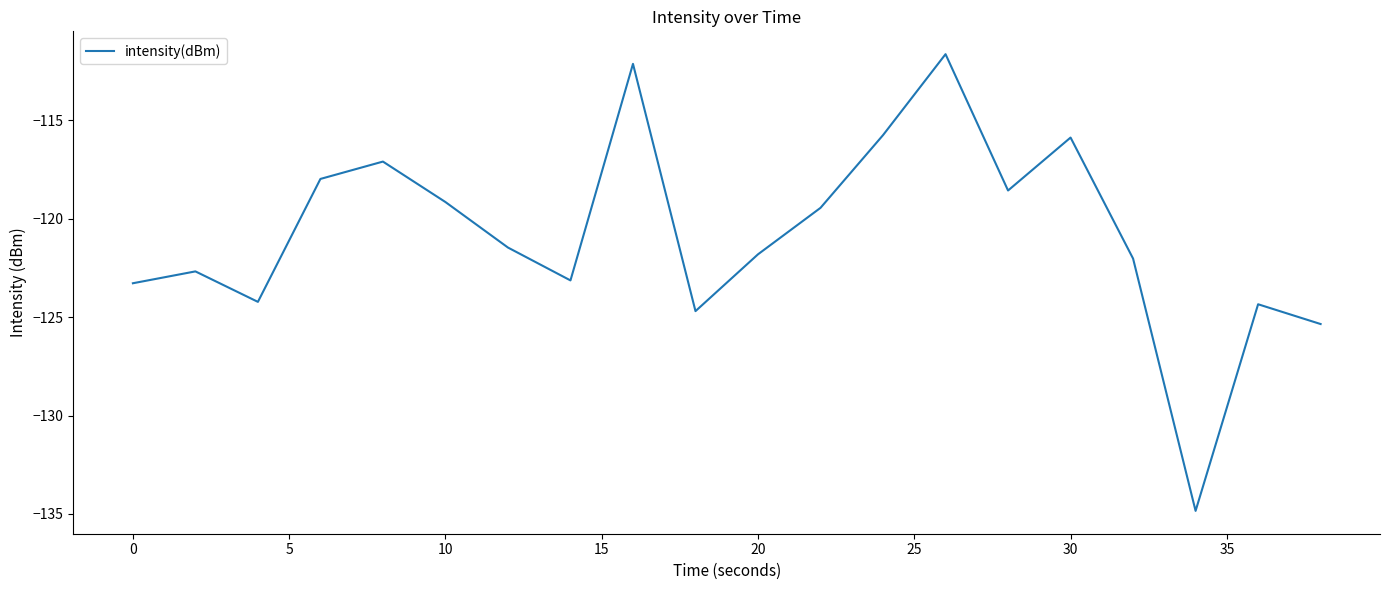

Does the chart have visible grid lines?

No